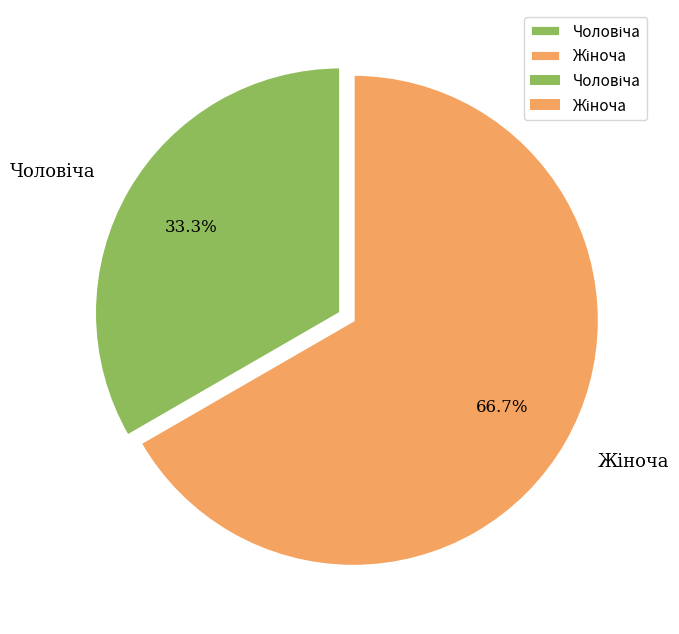

Is there any slice that represents more than half of the pie?

Yes